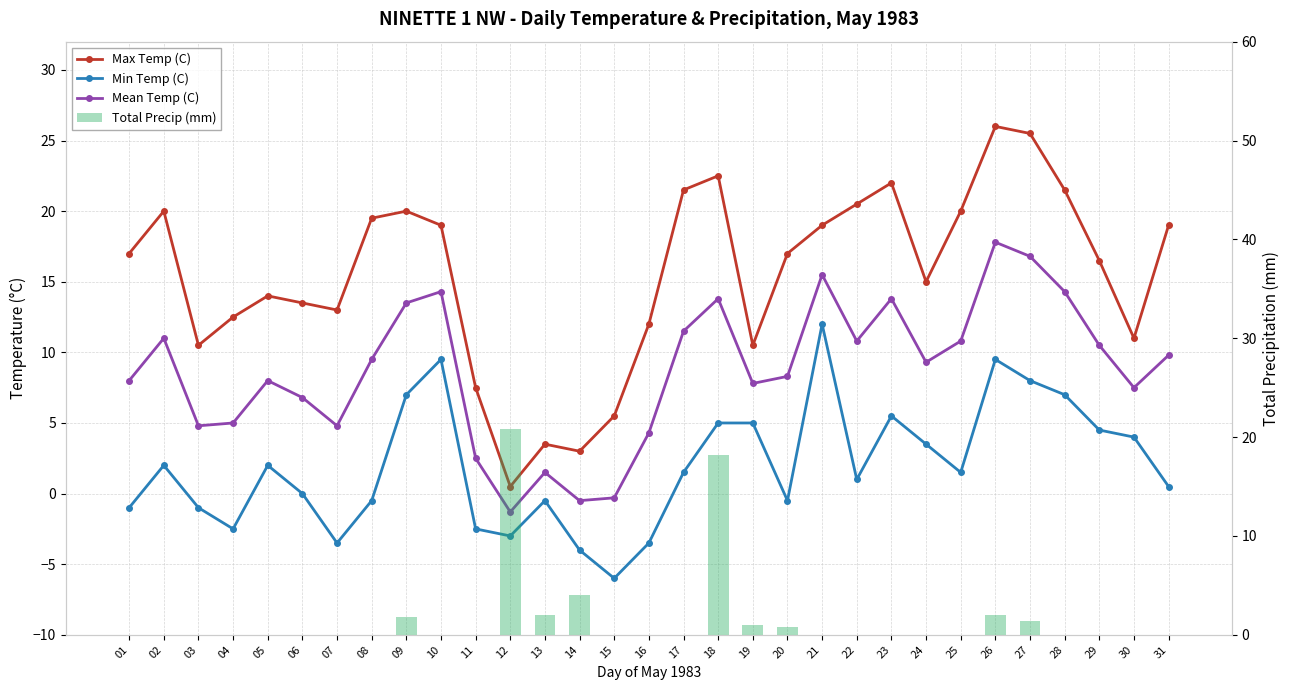

Rank the series at 21 from lowest to highest value.

Total Precip (mm), Min Temp (C), Mean Temp (C), Max Temp (C)